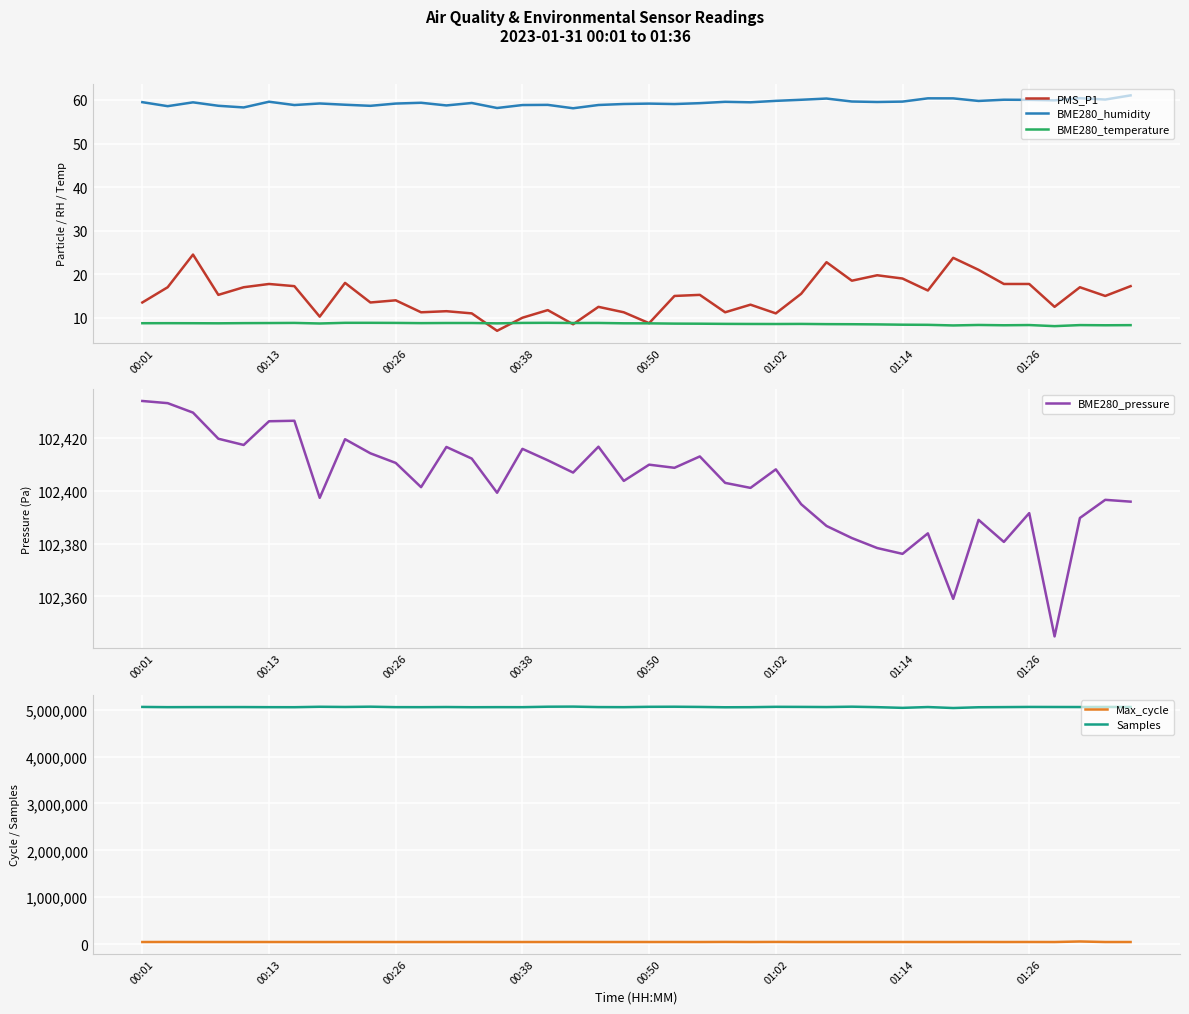

Which series has the widest spread of values?

Samples